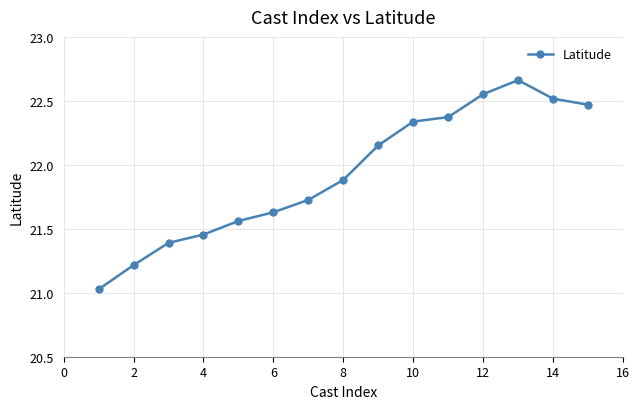

True or false: the data has more than 0 interior local peaks.

True